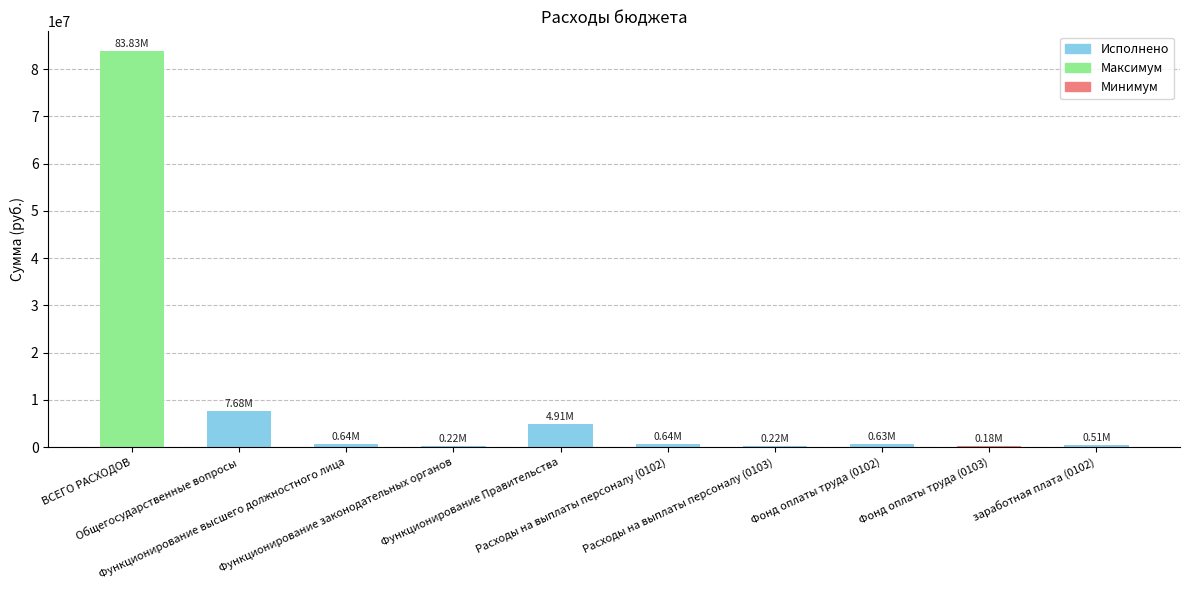

Count the number of data series in this chart.

1